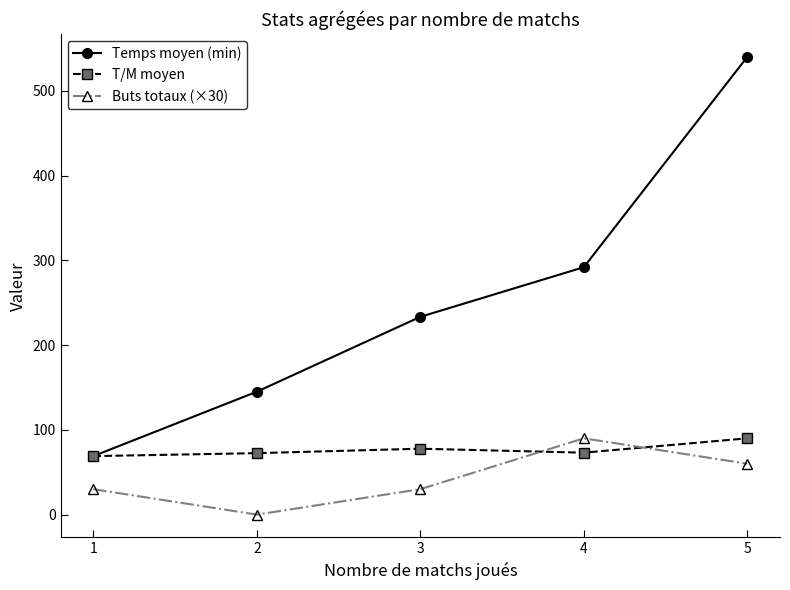

List the series in order of their overall mean, highest first.

Temps moyen (min), T/M moyen, Buts totaux (×30)